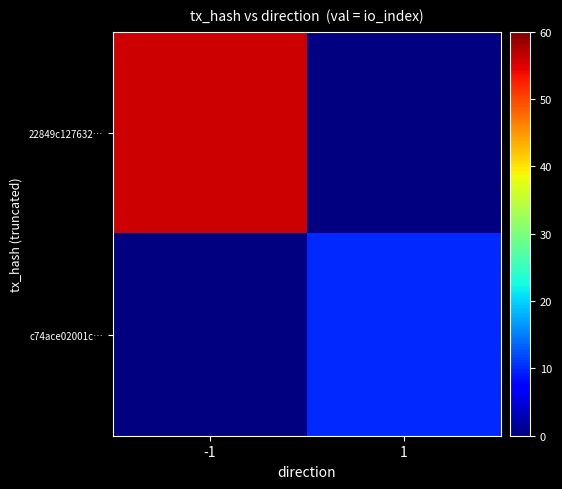

At how many categories does at least one series exceed 39?

1